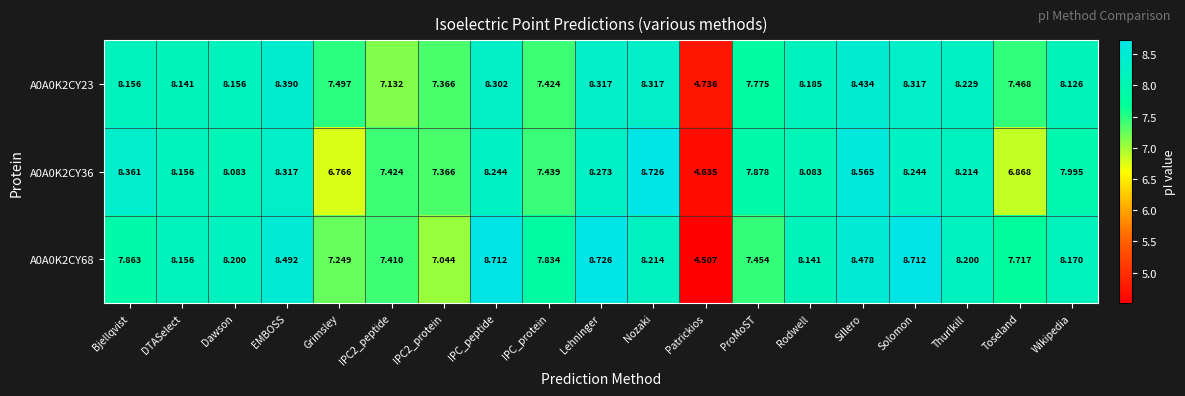

At how many categories does at least one series exceed 5?

18